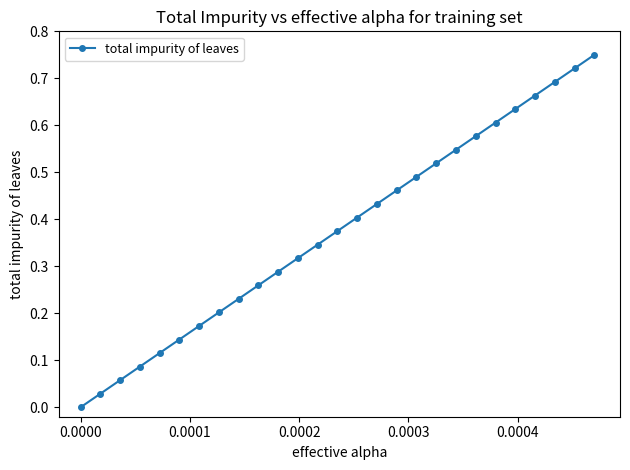

True or false: the data has more than 1 interior local peaks.

False